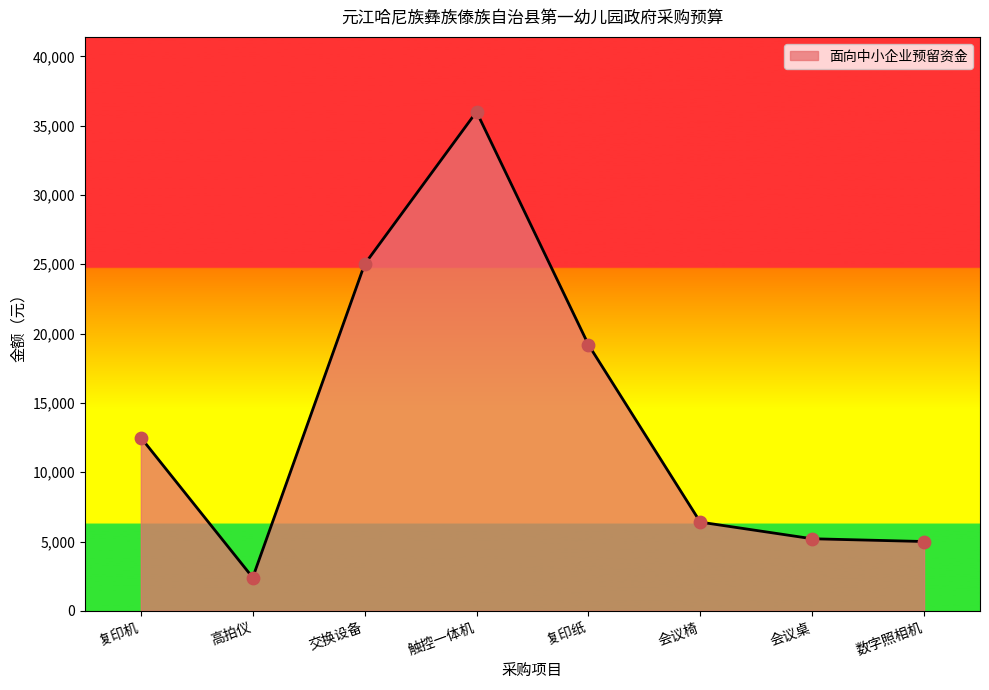

Approximately how many times larger is the value at 会议椅 compared to 数字照相机?

1.3